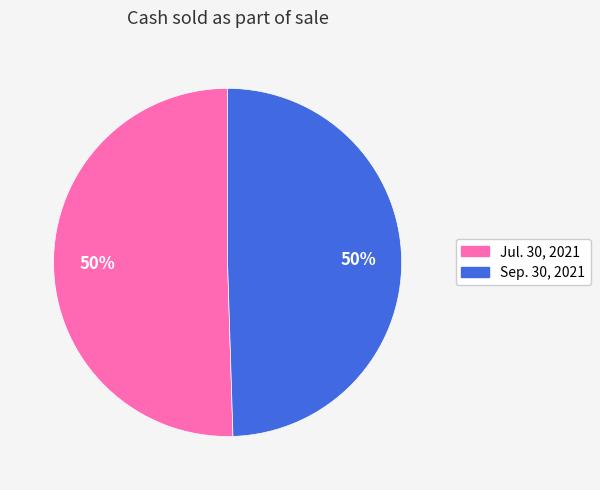

What percentage is the Jul. 30, 2021 slice, to the nearest percent?

50%